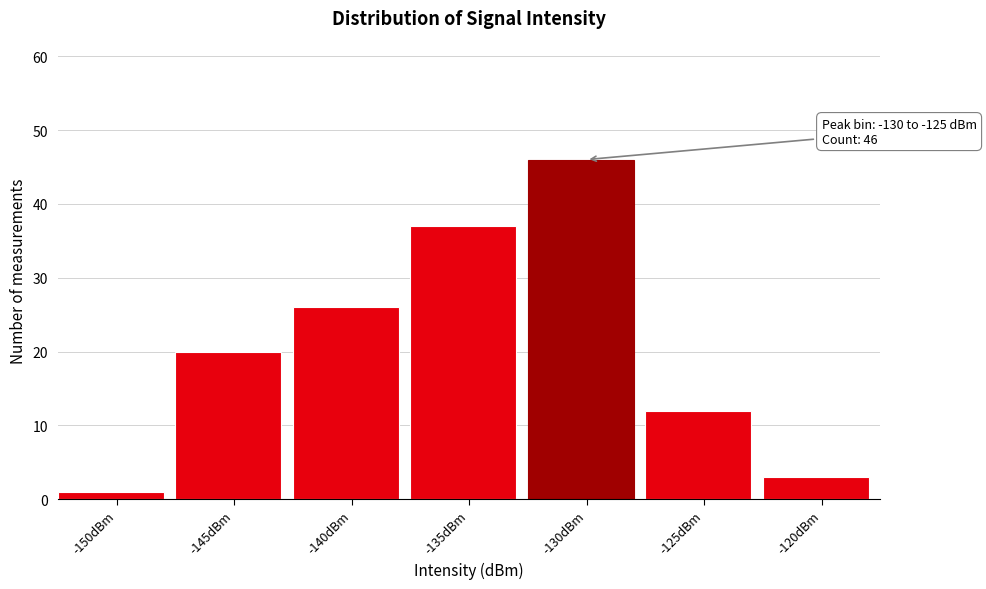

Reading left to right, what are all the values shown in this chart?

1	20	26	37	46	12	3